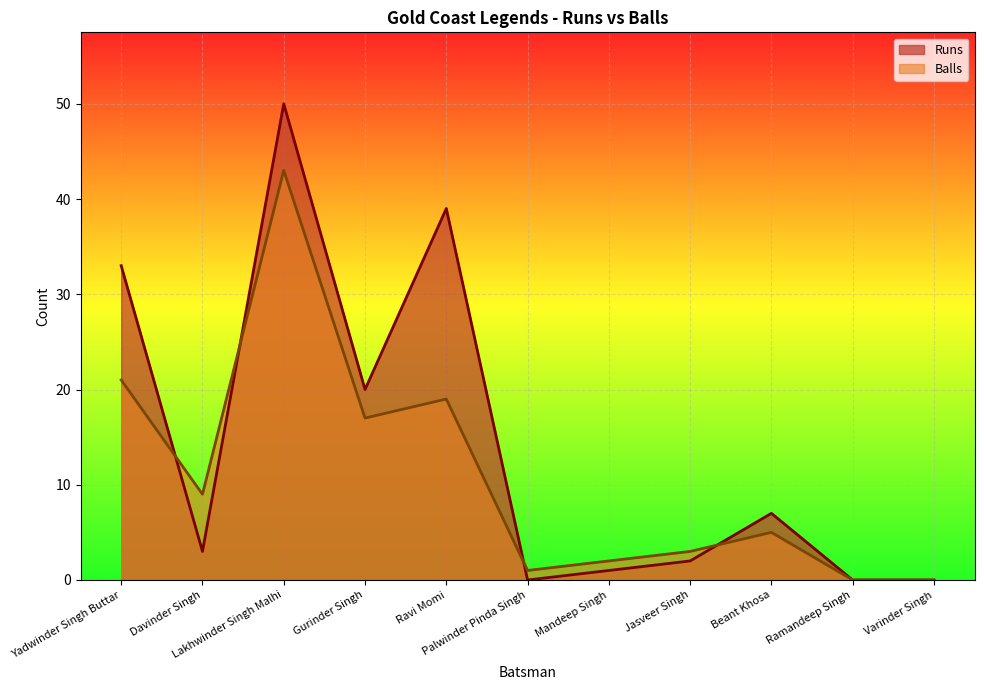

How many data points in Balls are above 5?

5